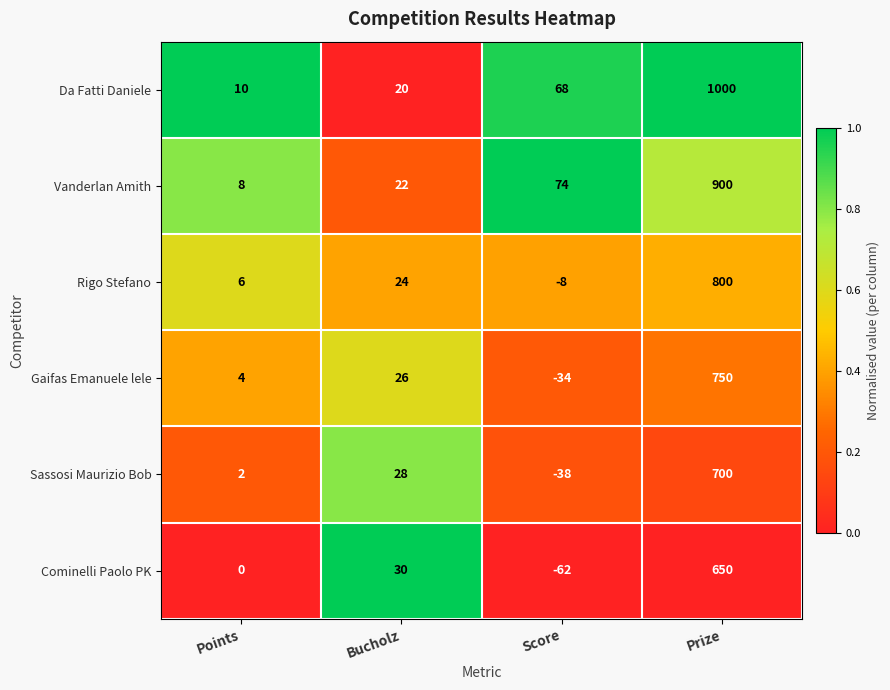

At which category does the chart reach its peak across all series?

Prize